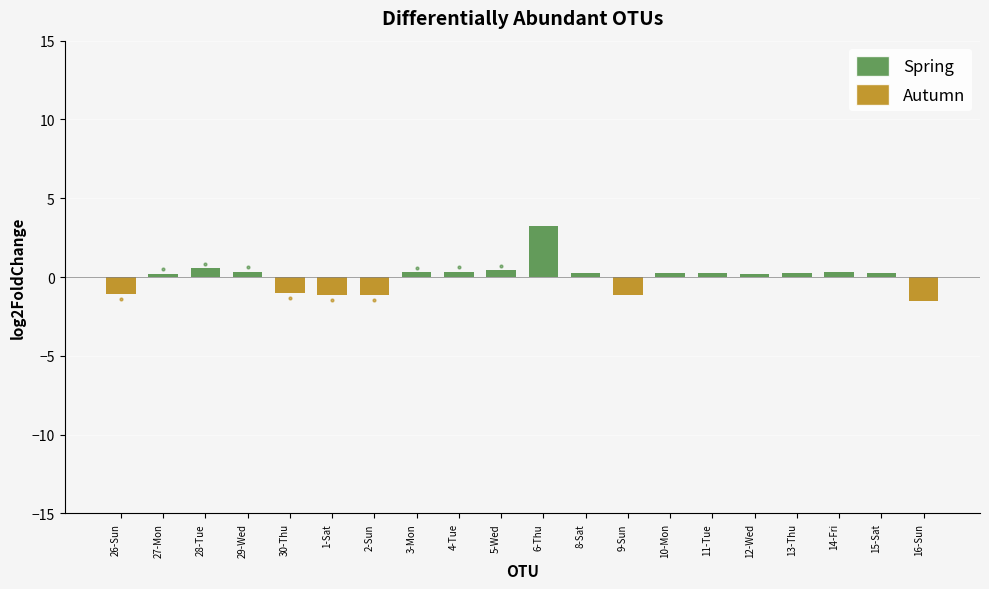

The chart shows a value of 12.4 at 2-Sun. True or false?

False